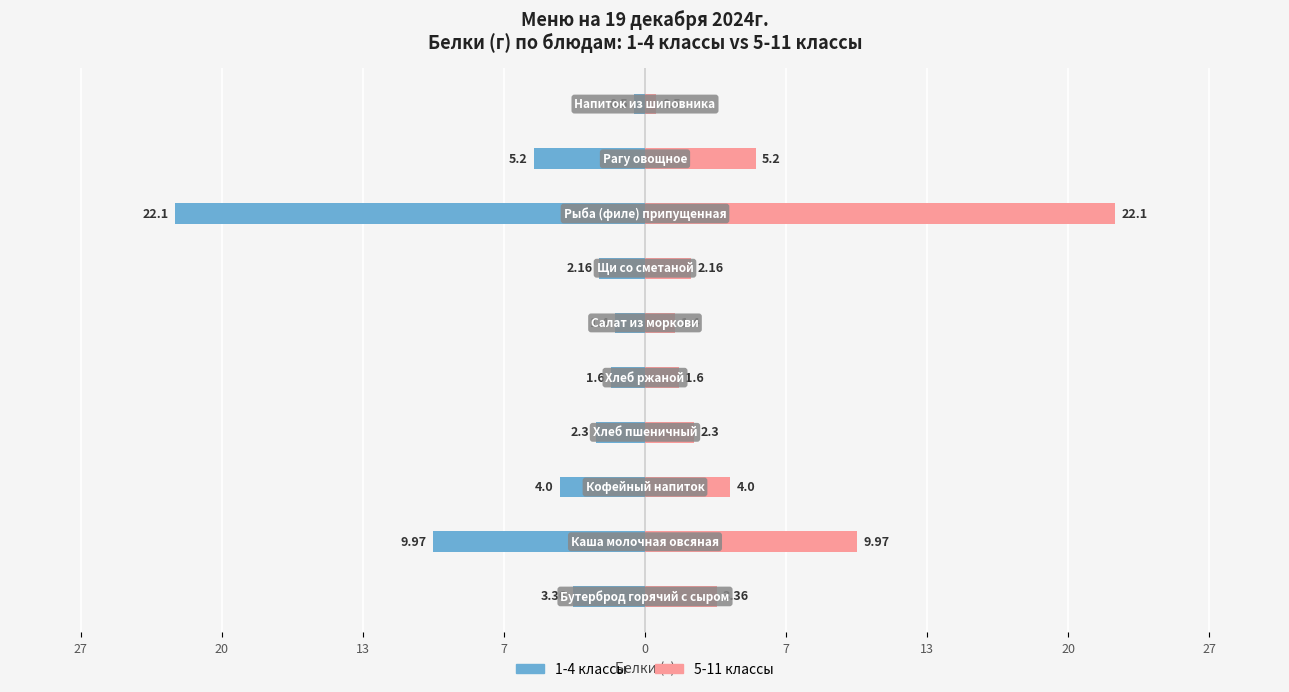

How many bars are there in total?

20